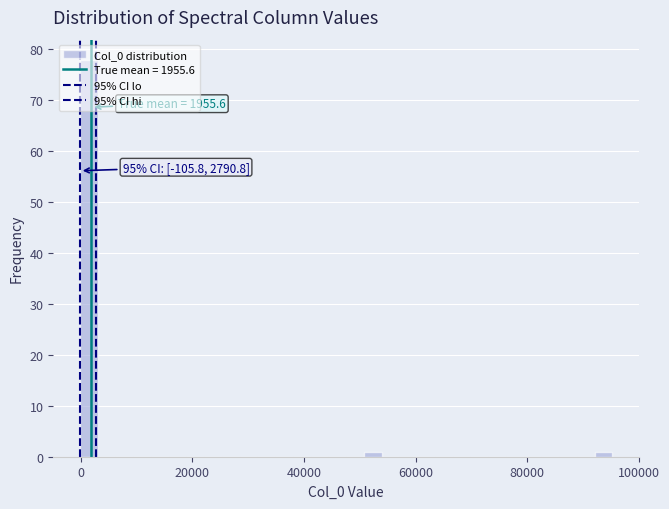

Around what value on the x-axis is the tallest bar? Give the approximate position of its centre, as read against the axis.

2000